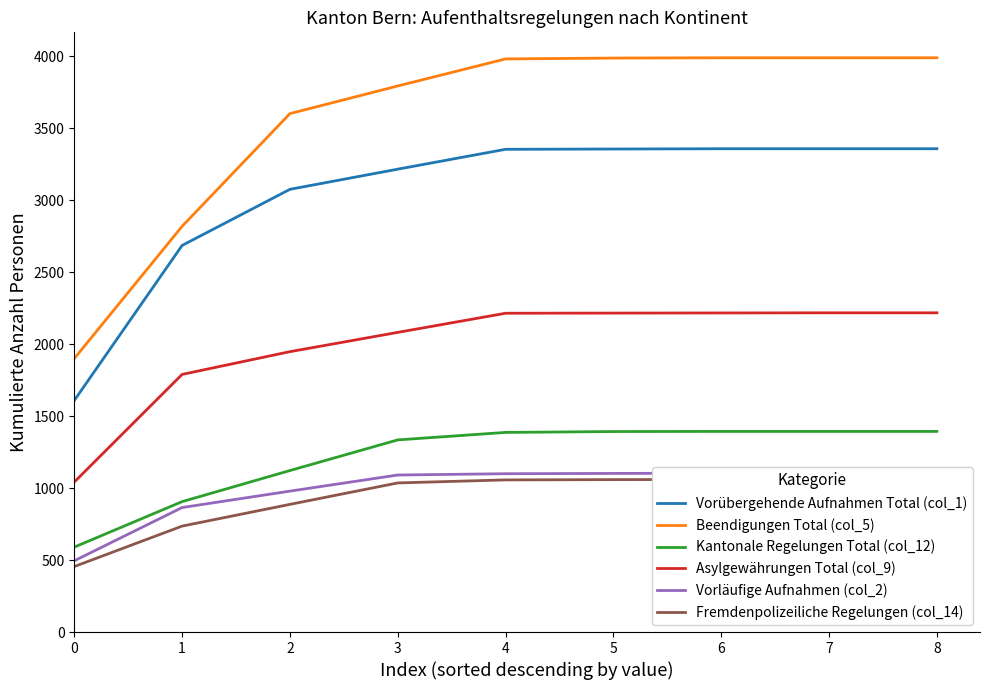

How many series are shown in this chart?

6